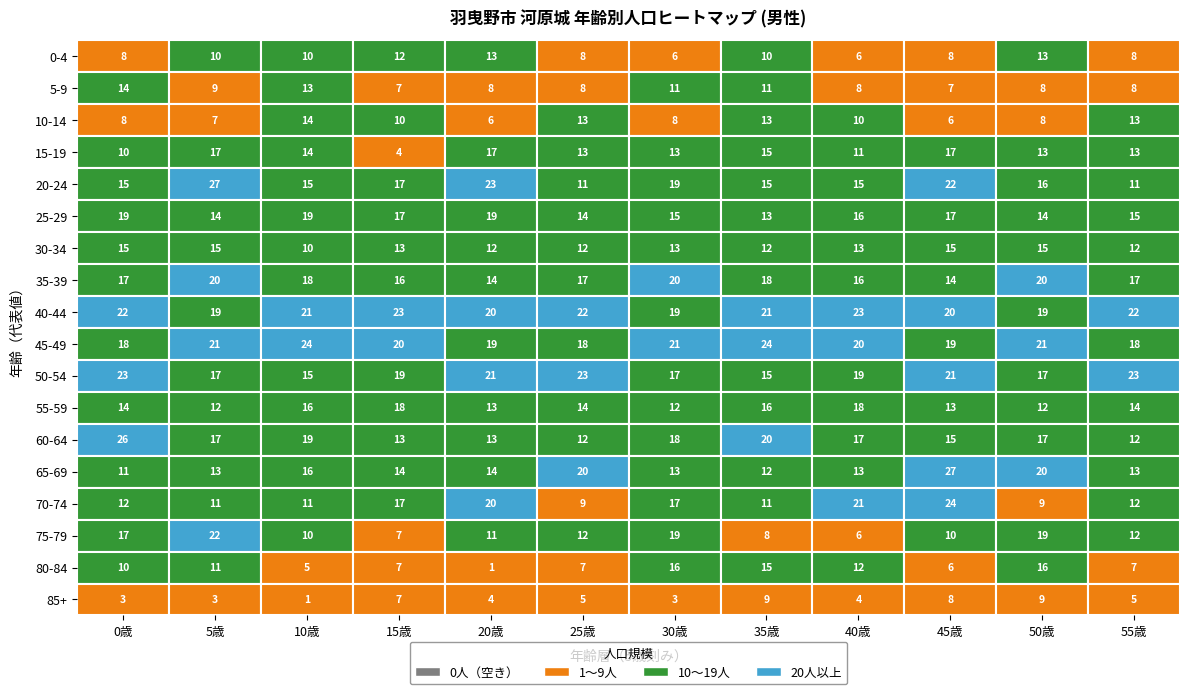

What is the greatest value displayed?

27